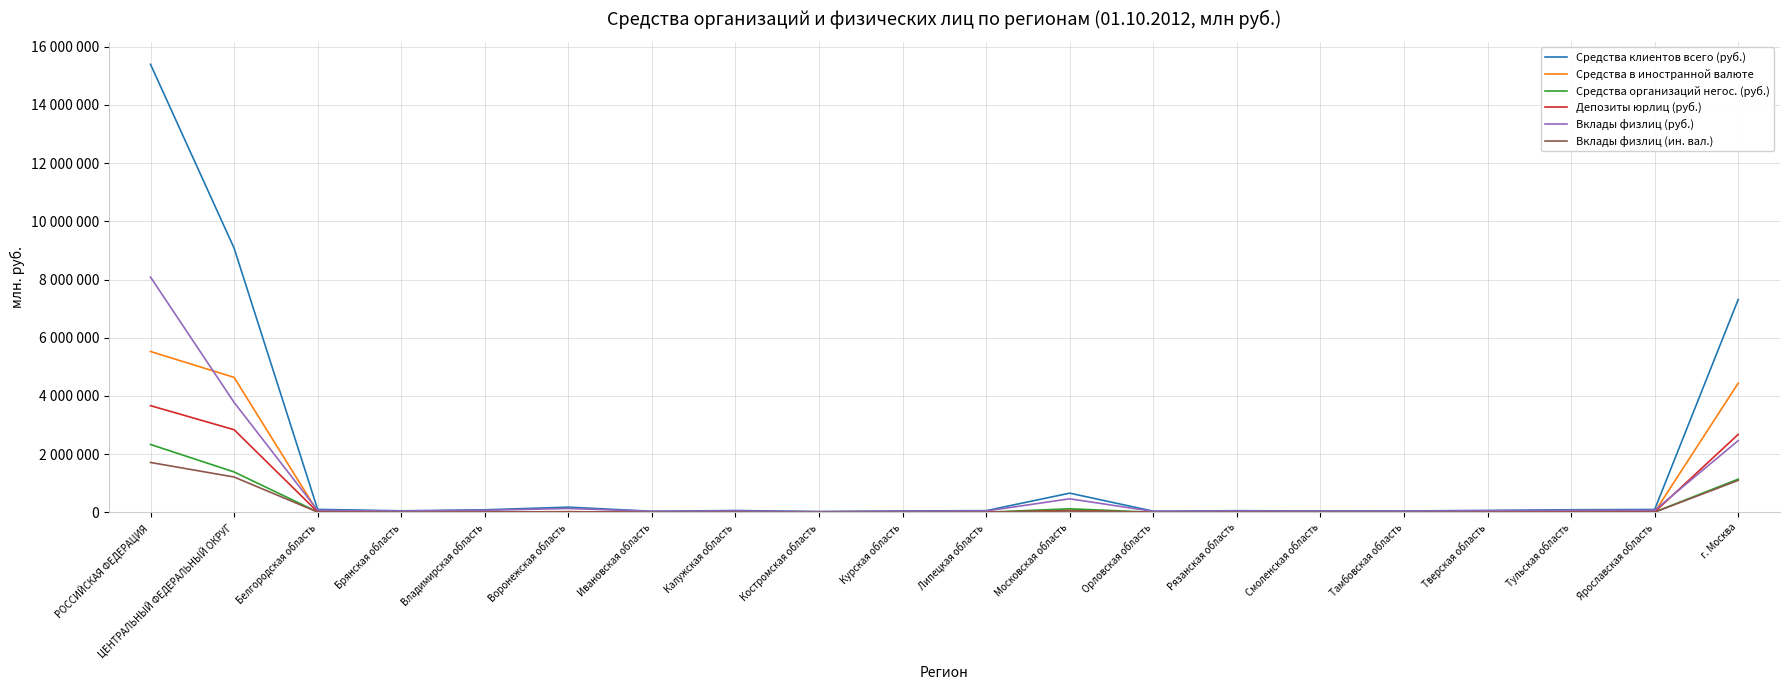

At how many categories does at least one series exceed 9307832?

1